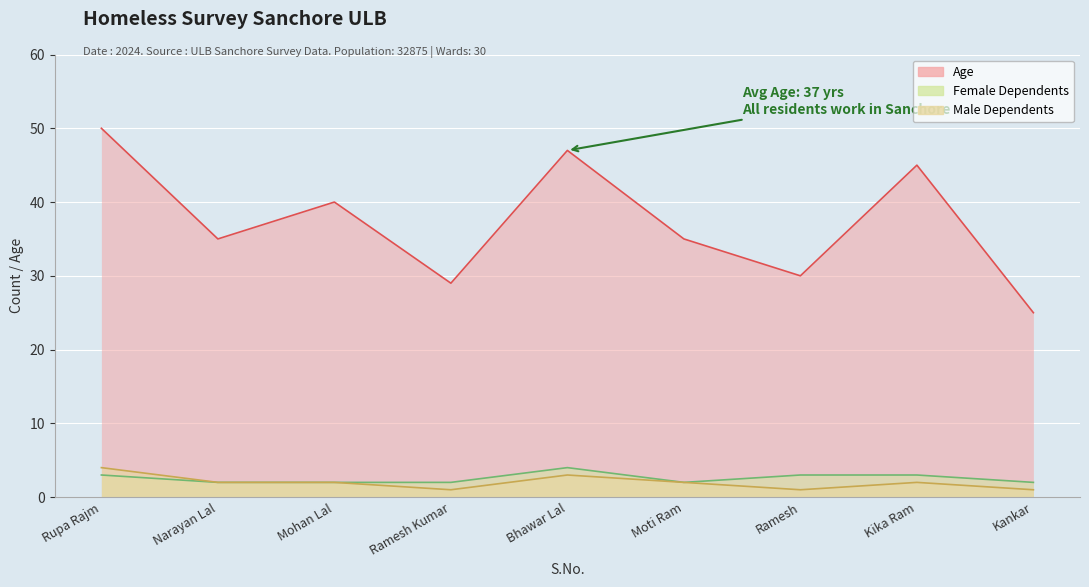

Count the number of data series in this chart.

3